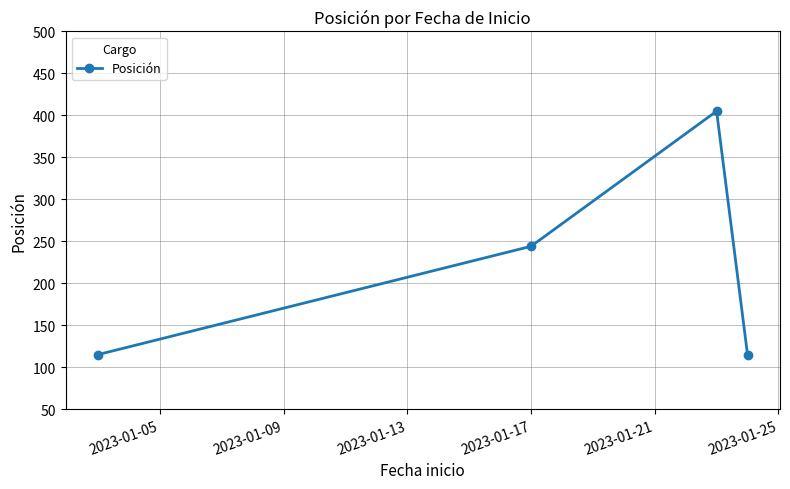

Reading left to right, what are all the values shown in this chart?

115	244	405	115